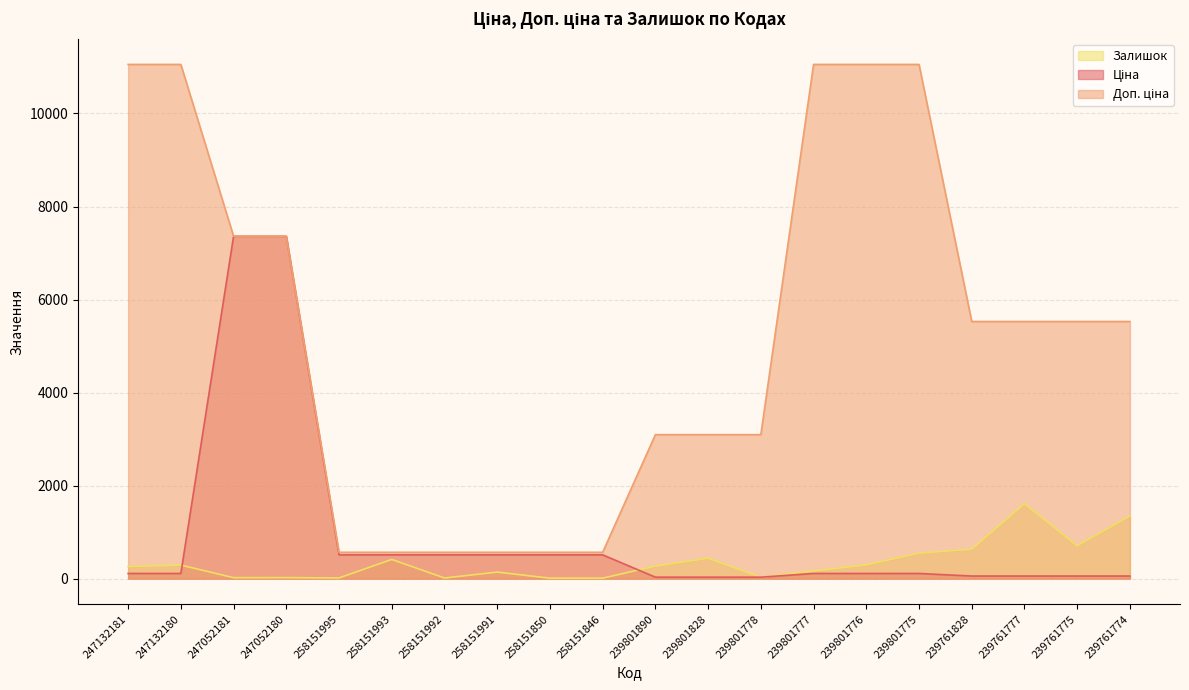

What is the label of the 4th point from the left?

247052180